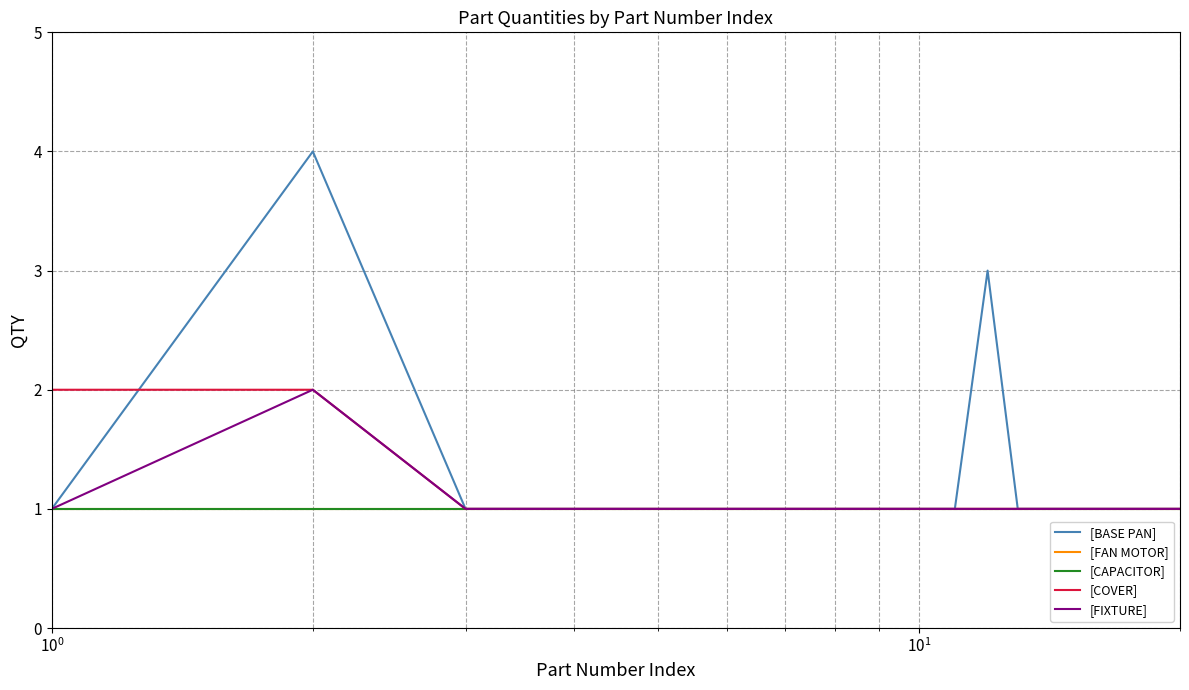

True or false: [COVER] has more than 0 points higher than both neighbors.

False